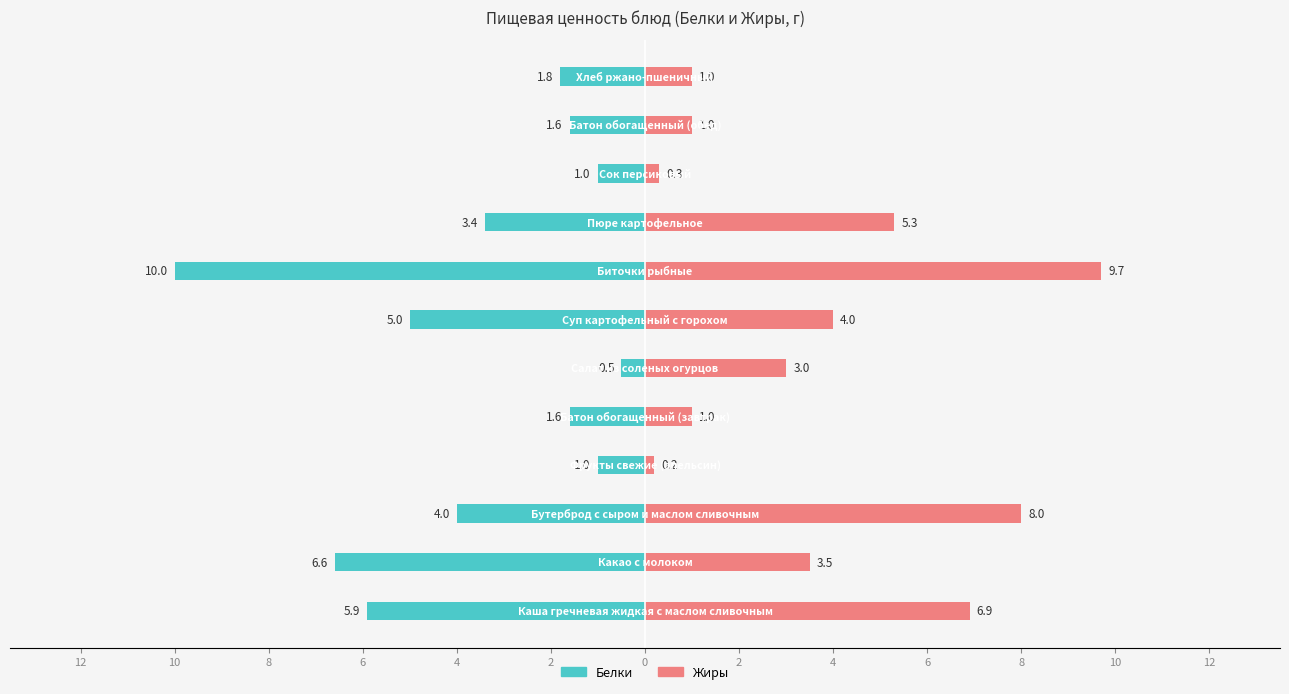

Are the bars grouped side by side (vs. stacked)?

Yes